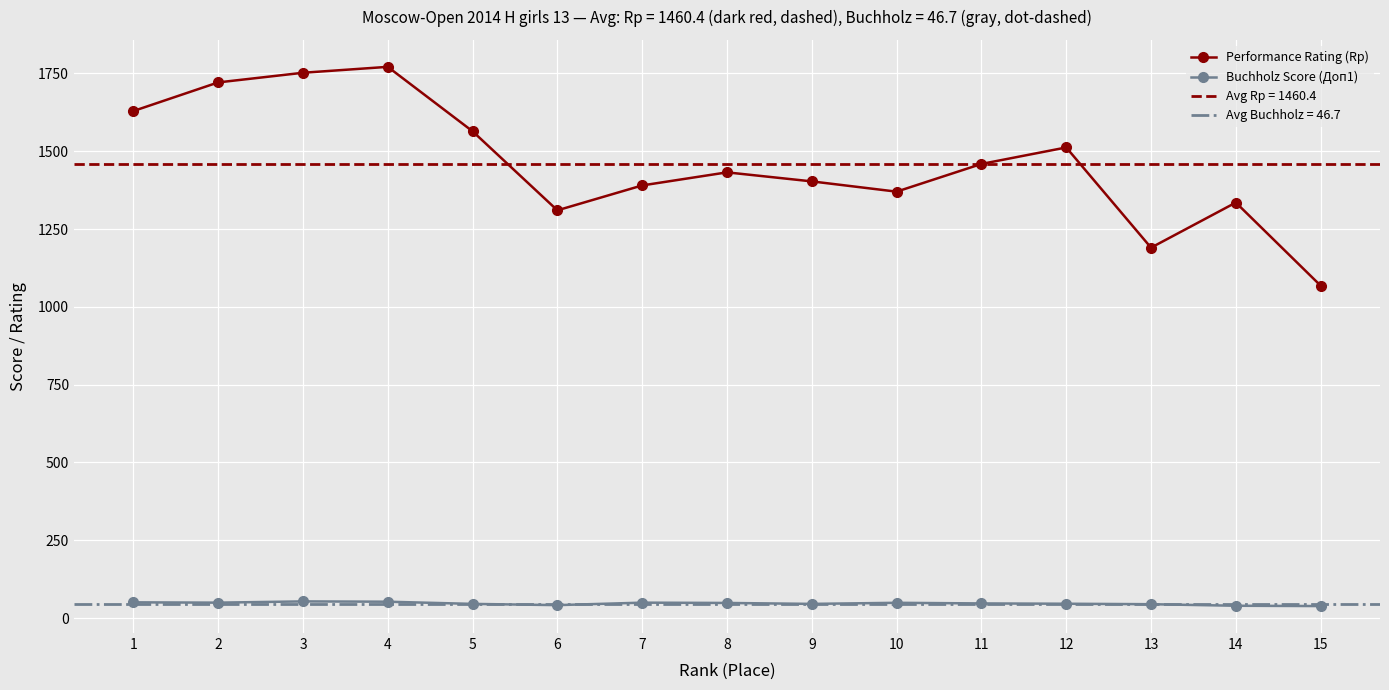

Which label corresponds to the smallest value in the chart?

15